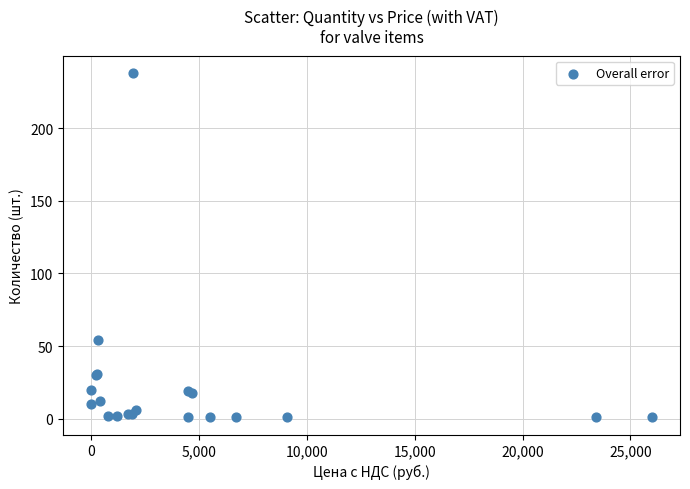

What Y value in the scatter plot is closest to 119?

54